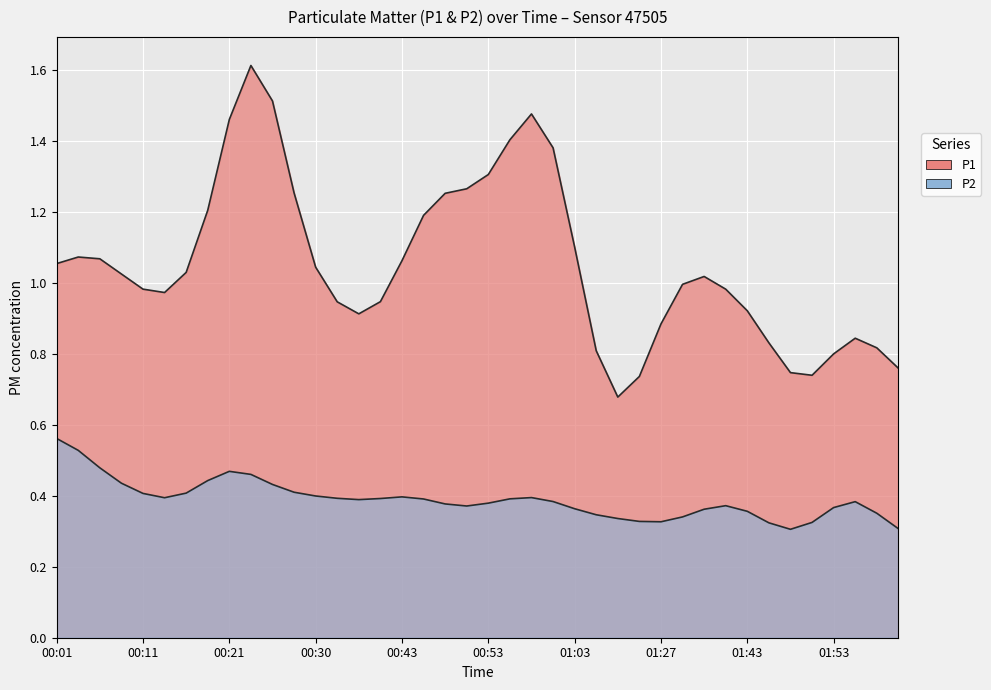

List the series in order of their overall mean, lowest first.

P2, P1